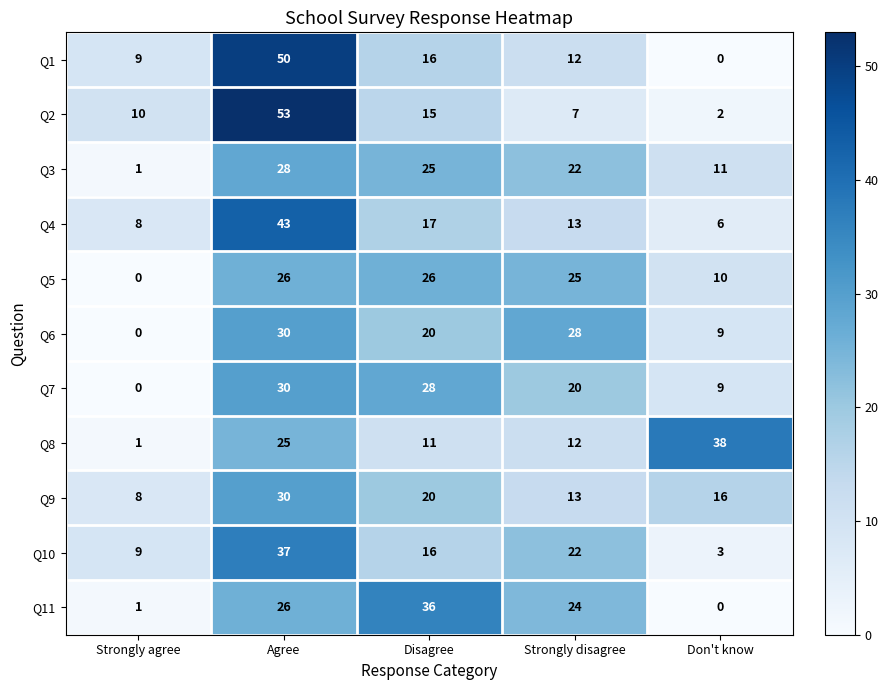

What is the sum of the Q8 values at Don't know and Strongly agree?

39